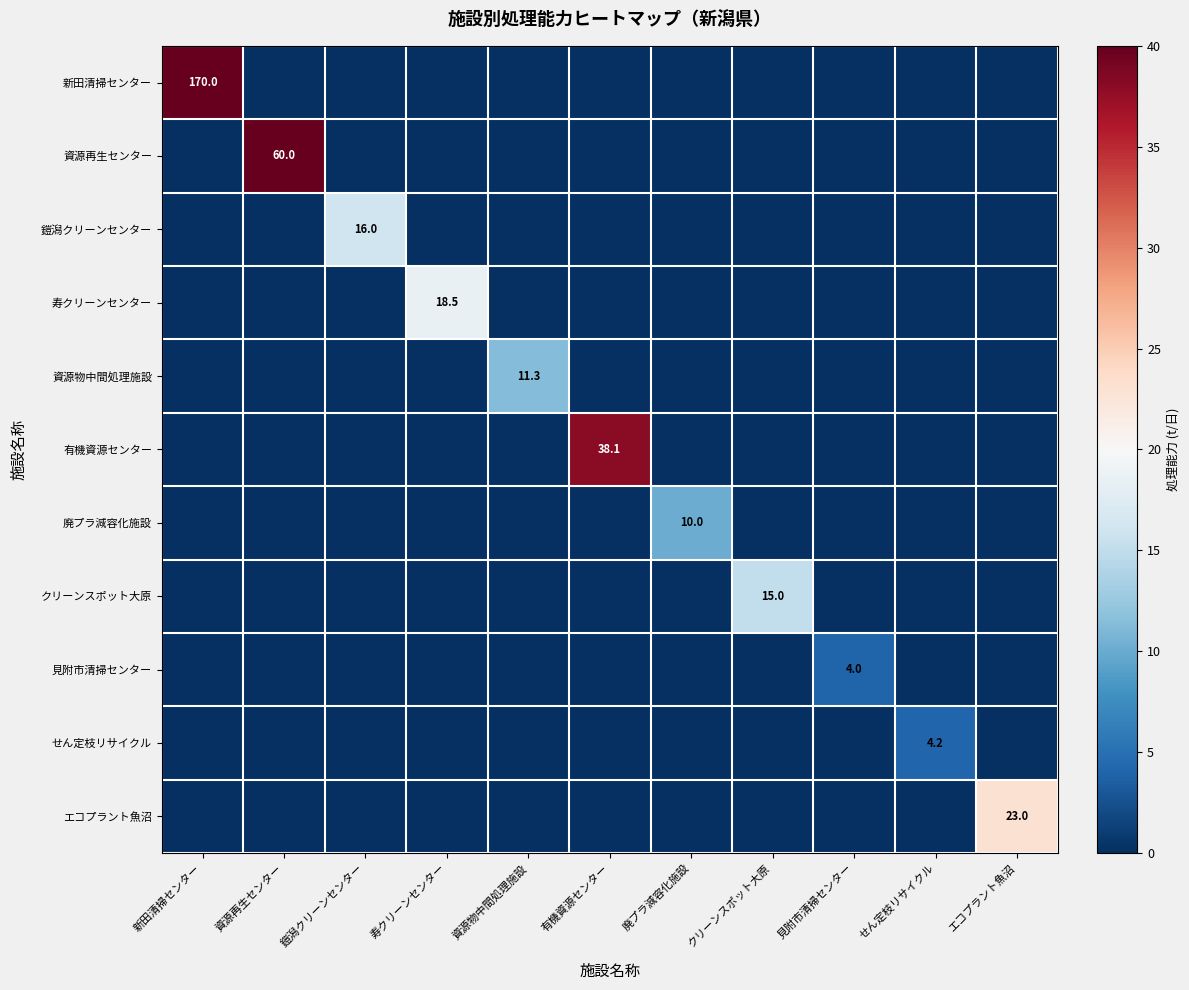

True or false: 資源物中間処理施設 has a value of 4.7 at 資源物中間処理施設.

False